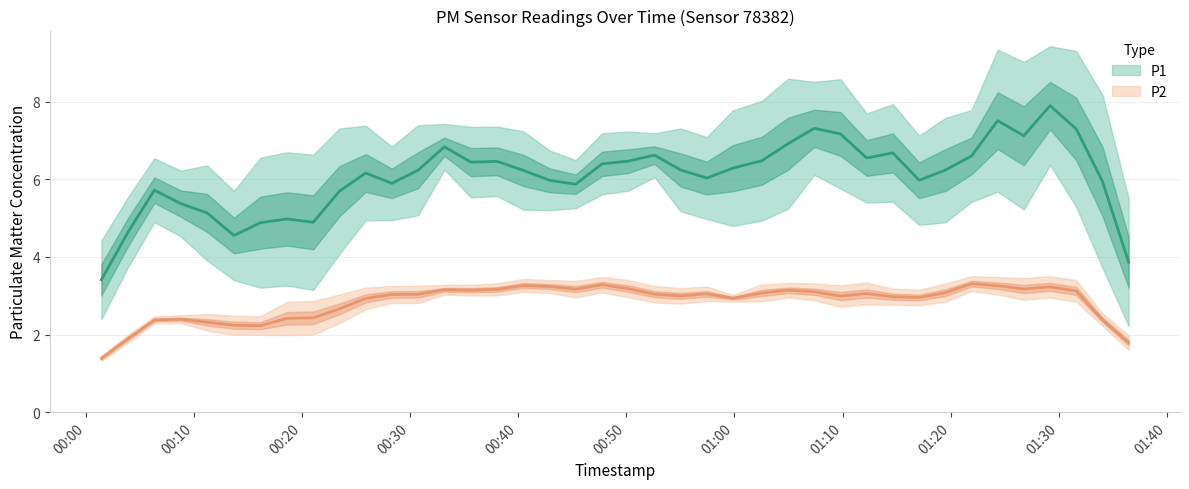

True or false: P2 and P1 cross at least once.

False